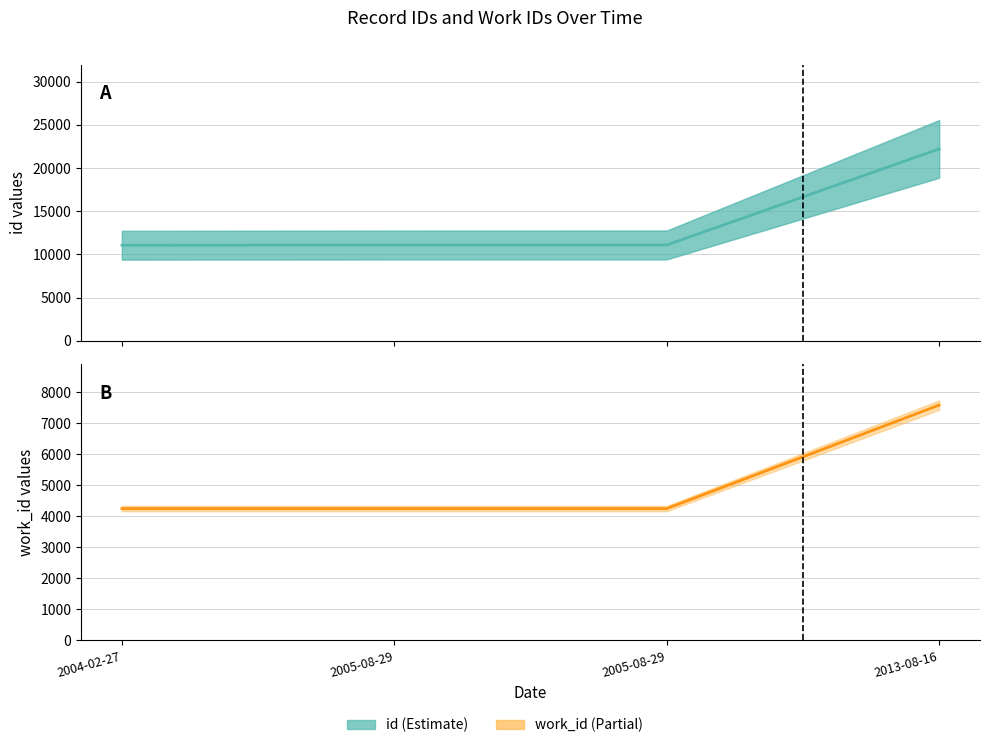

The id series shows 11066 at 2004-02-27. True or false?

True